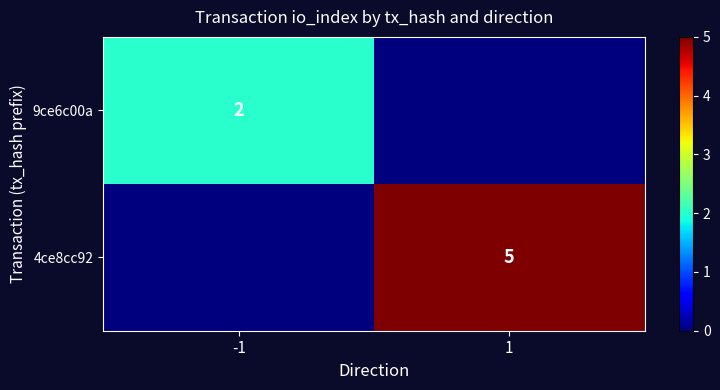

True or false: 9ce6c00a has a value of 2 at -1.

True